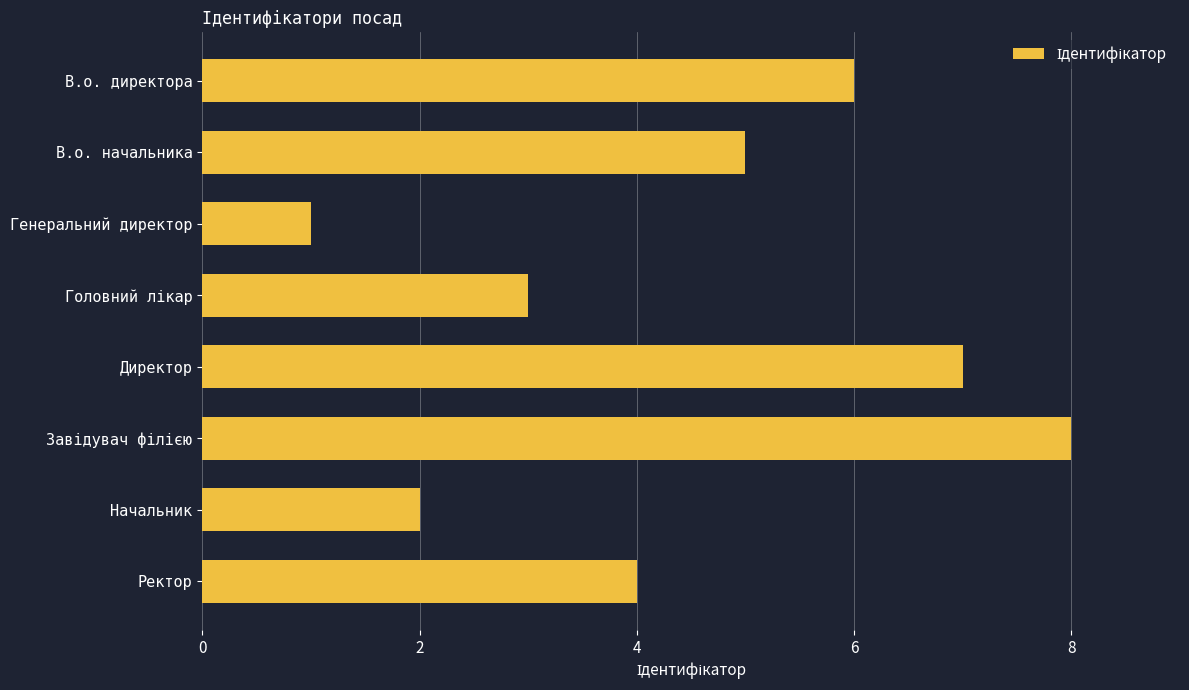

What is the maximum value shown in the chart?

8